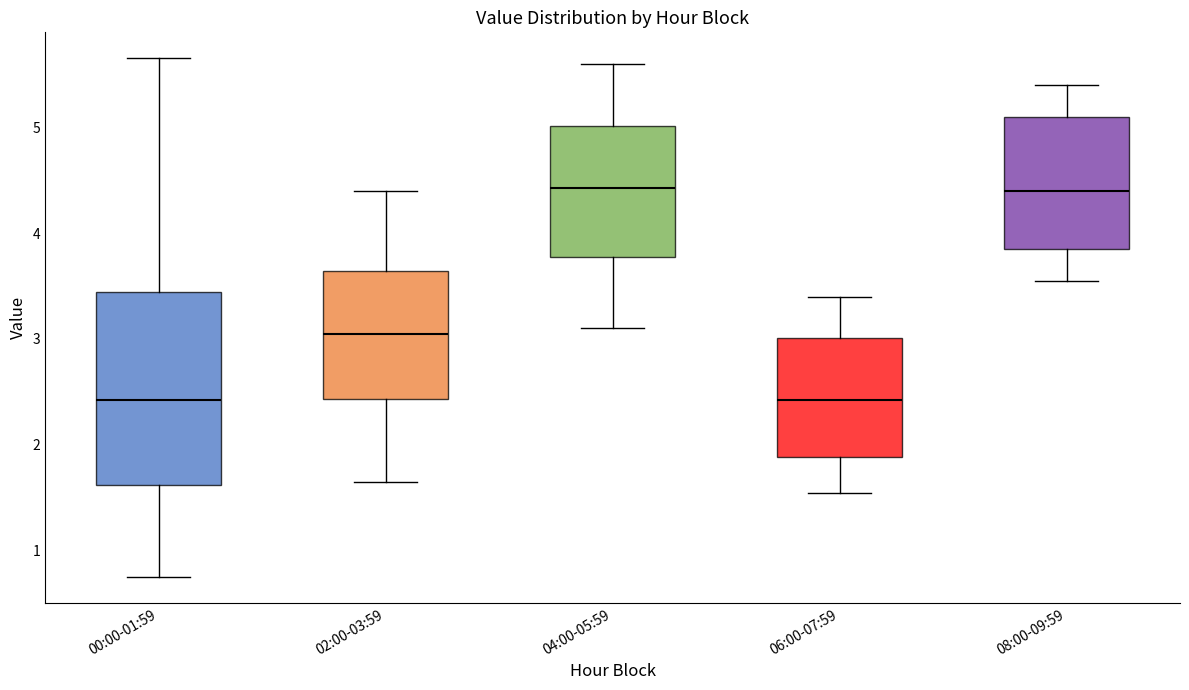

Reading left to right, read every box against the y-axis: the position of its median line, the range the box covers, and the ends of its whiskers. The values are not printed on the chart, so give them approximately, as read against the axis.

00:00-01:59: median 2.4, box 1.6 to 3.4, whiskers 0.8 to 5.7
02:00-03:59: median 3.1, box 2.4 to 3.6, whiskers 1.7 to 4.4
04:00-05:59: median 4.4, box 3.8 to 5.0, whiskers 3.1 to 5.6
06:00-07:59: median 2.4, box 1.9 to 3.0, whiskers 1.6 to 3.4
08:00-09:59: median 4.4, box 3.9 to 5.1, whiskers 3.6 to 5.4